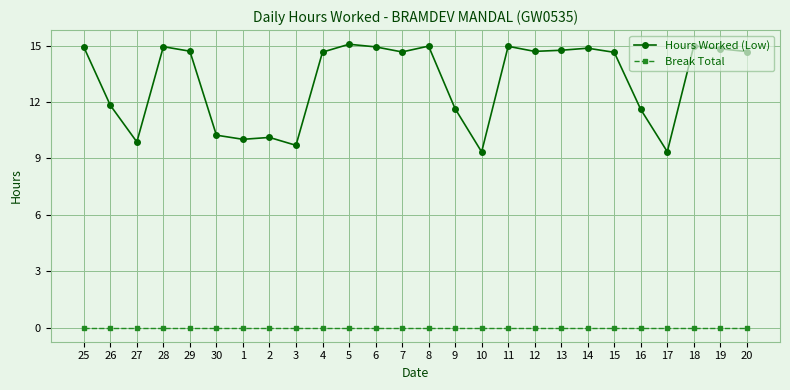

At how many categories does at least one series exceed 11?

19